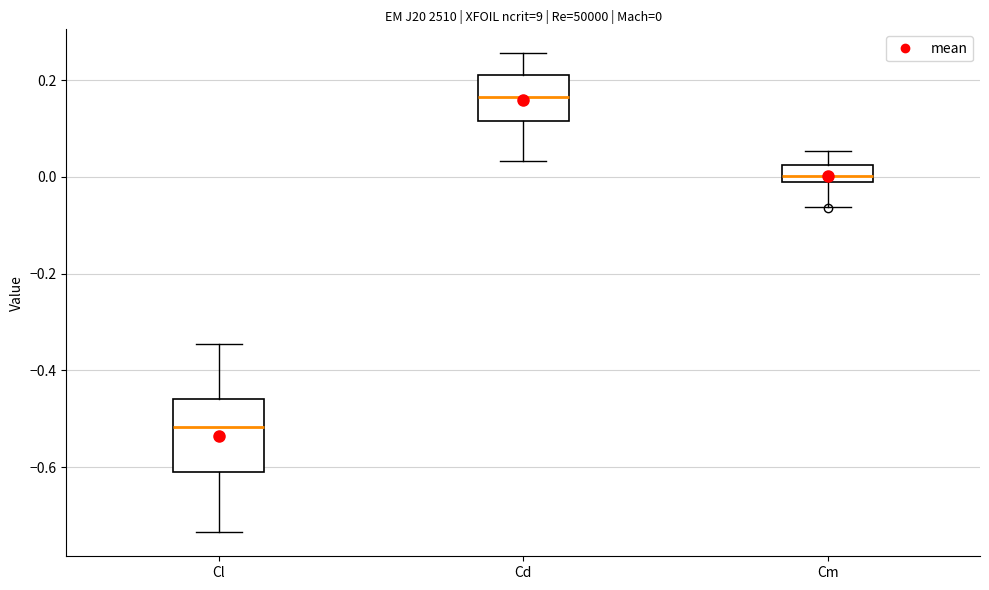

Which box's median line is the highest?

Cd